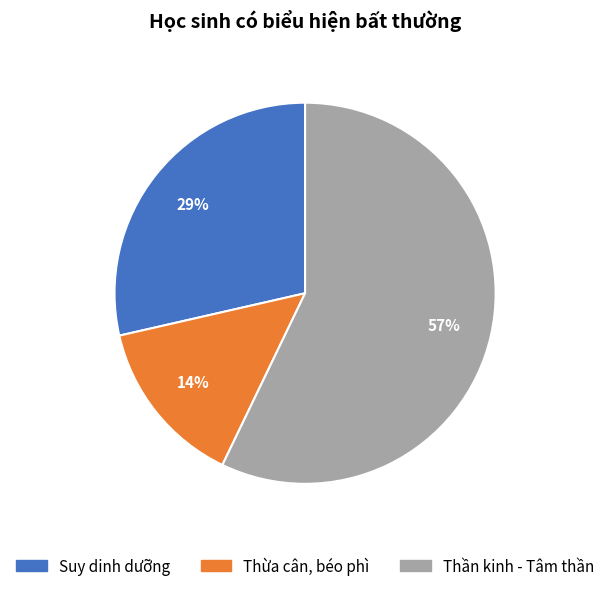

Which category has the biggest portion of the pie?

Thần kinh - Tâm thần